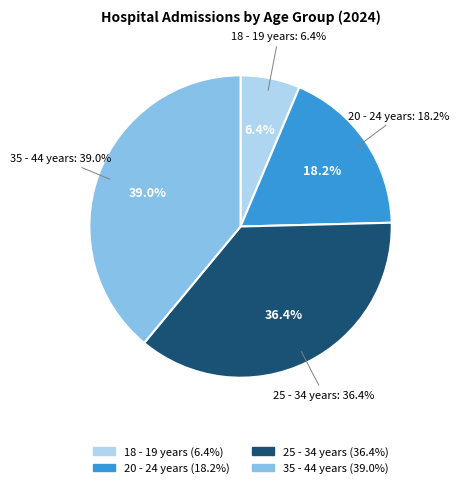

Count the number of slices in the pie.

4